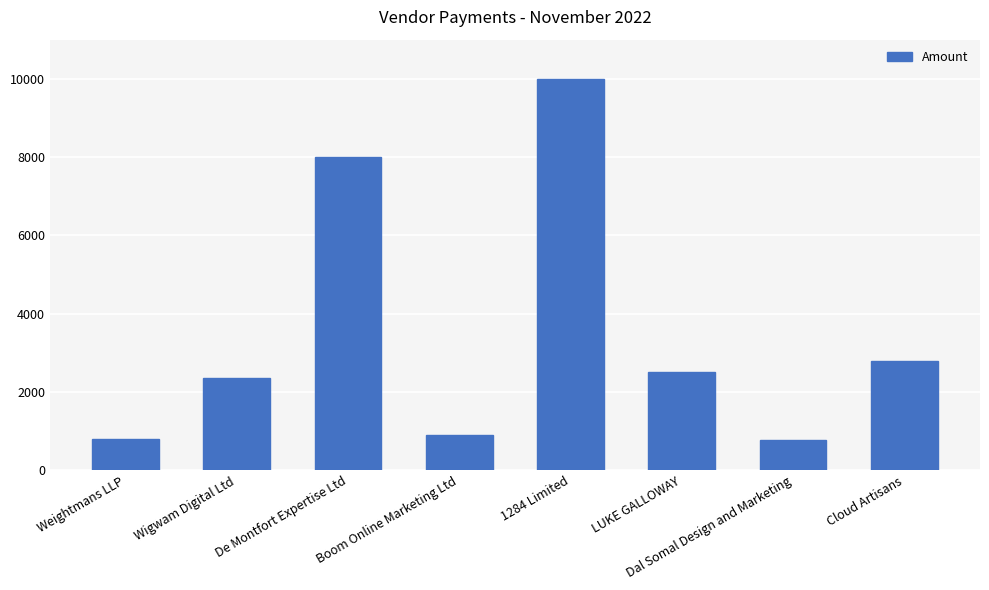

Read the value at Dal Somal Design and Marketing.

765.0